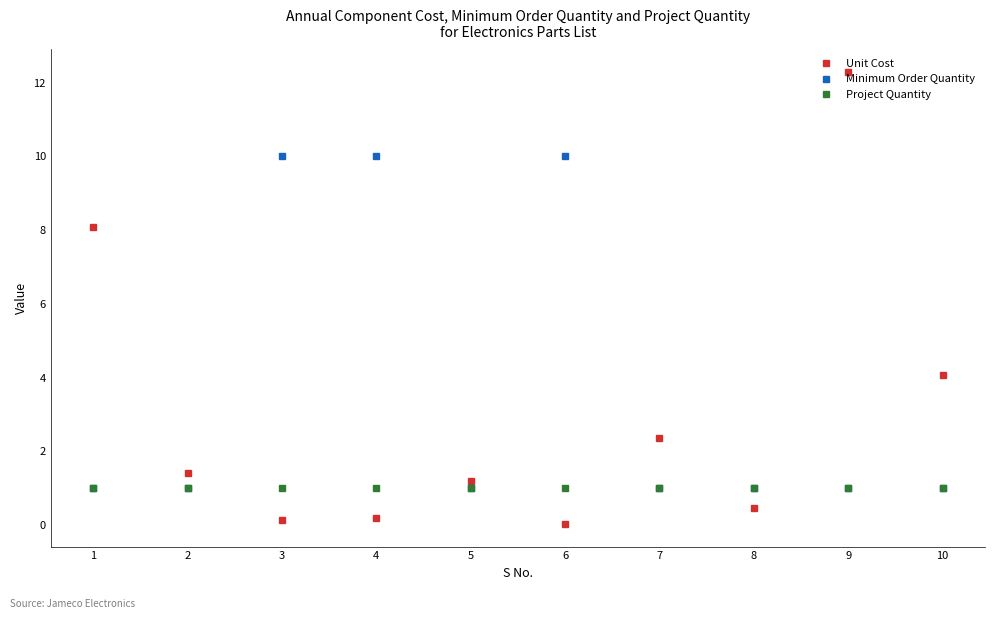

How many interior local valleys does the Unit Cost series have?

3